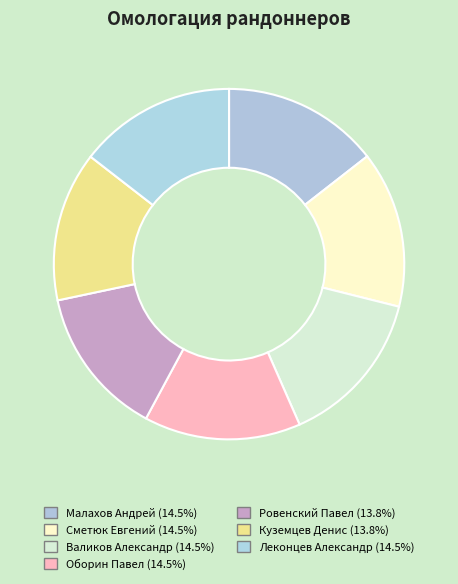

The Валиков Александр slice represents 14% of the pie. True or false?

True